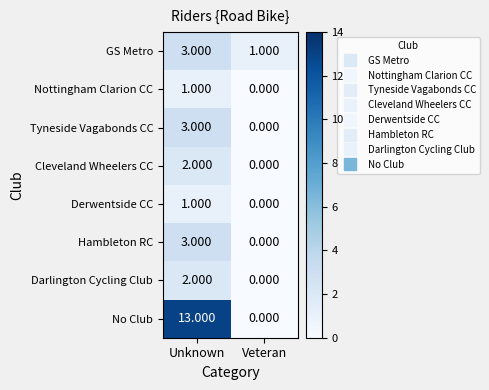

Rank the categories by Hambleton RC value from lowest to highest.

Veteran, Unknown